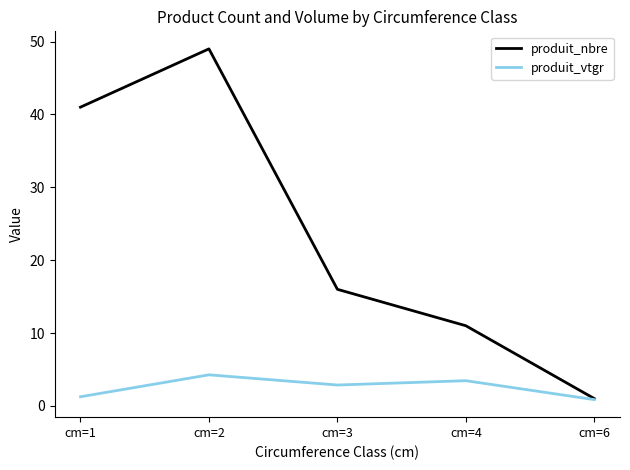

Where is the first local minimum for produit_vtgr?

cm=3